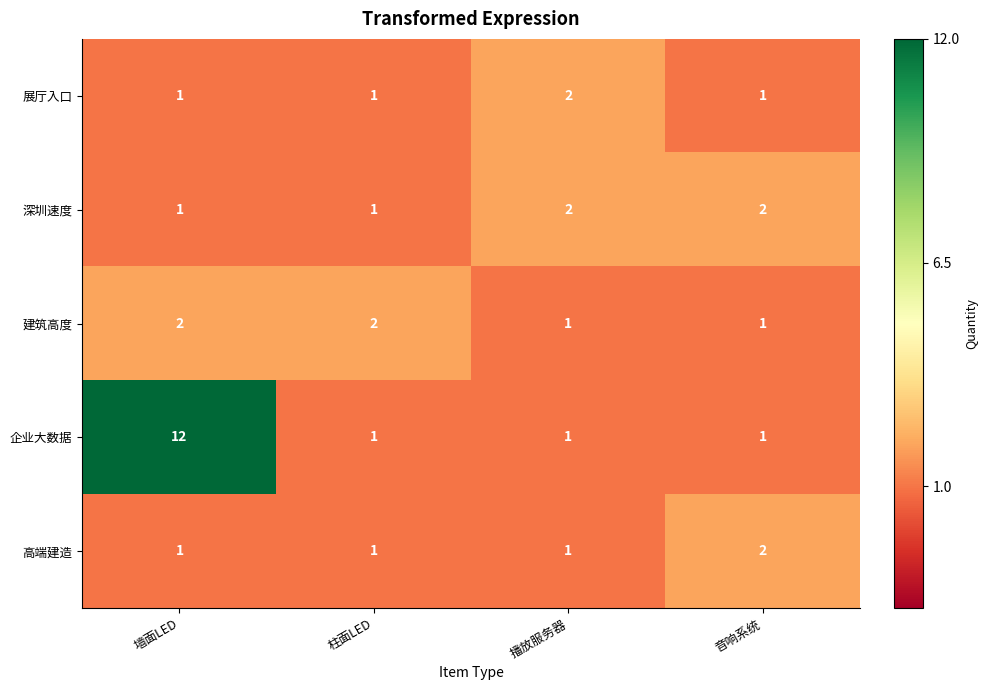

Which series has the widest spread of values?

企业大数据